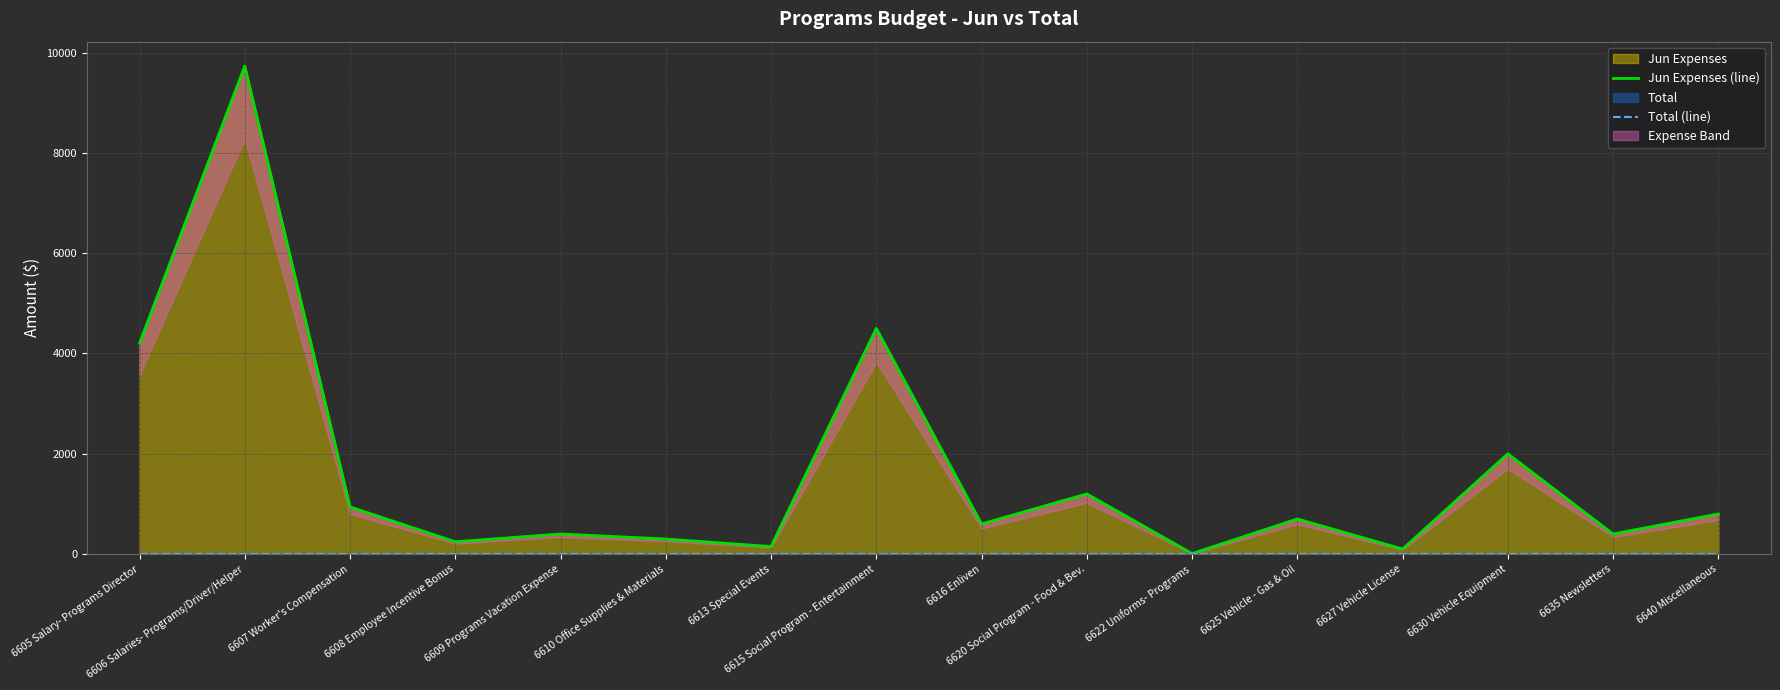

How many data points does each series have?

16